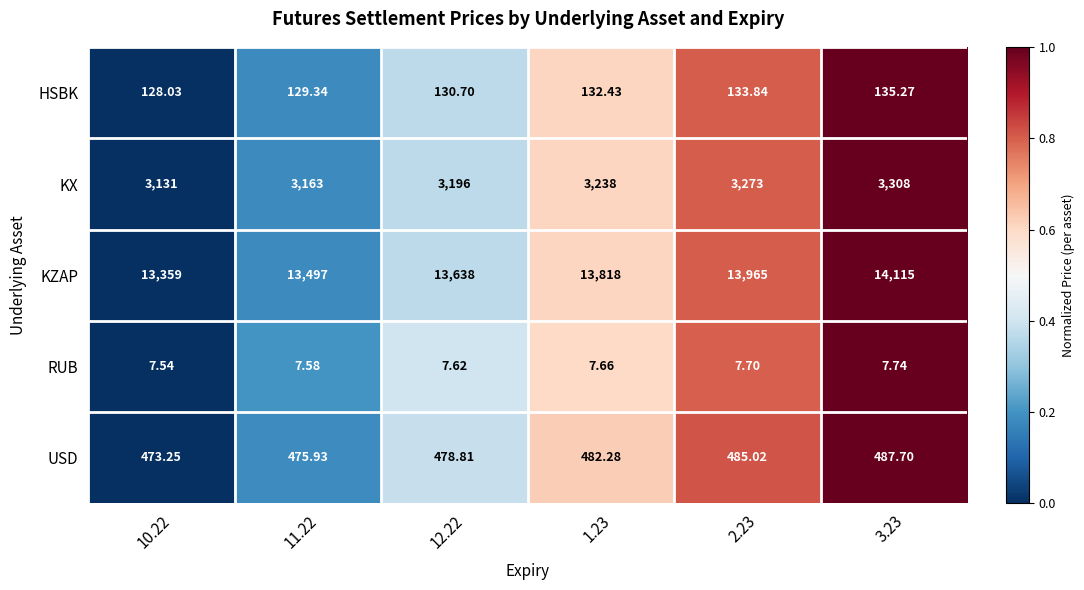

Which series changed the most between 10.22 and 11.22?

KZAP